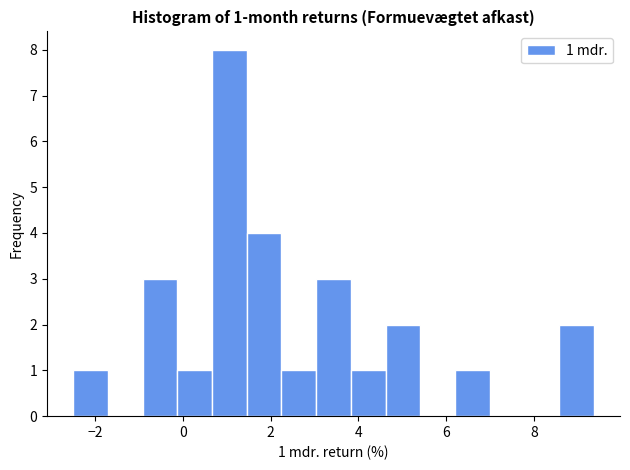

Read against the x-axis, roughly where is the centre of the tallest bar?

1.0